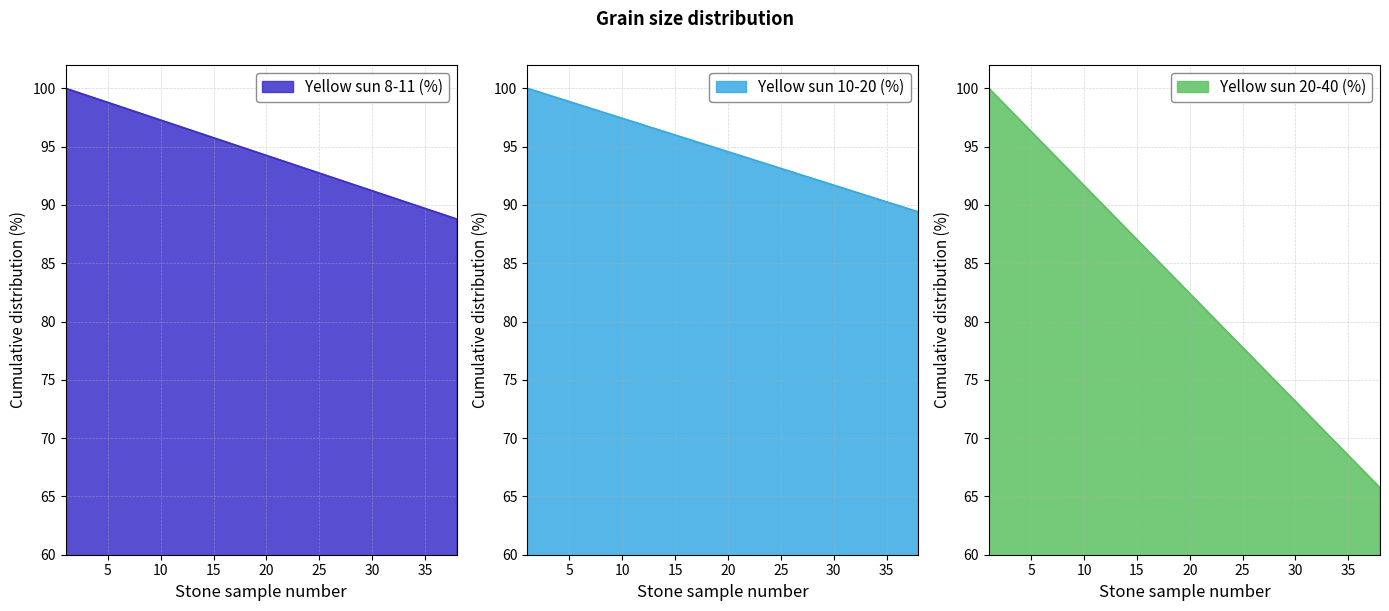

How many categories are shown in the chart?

38